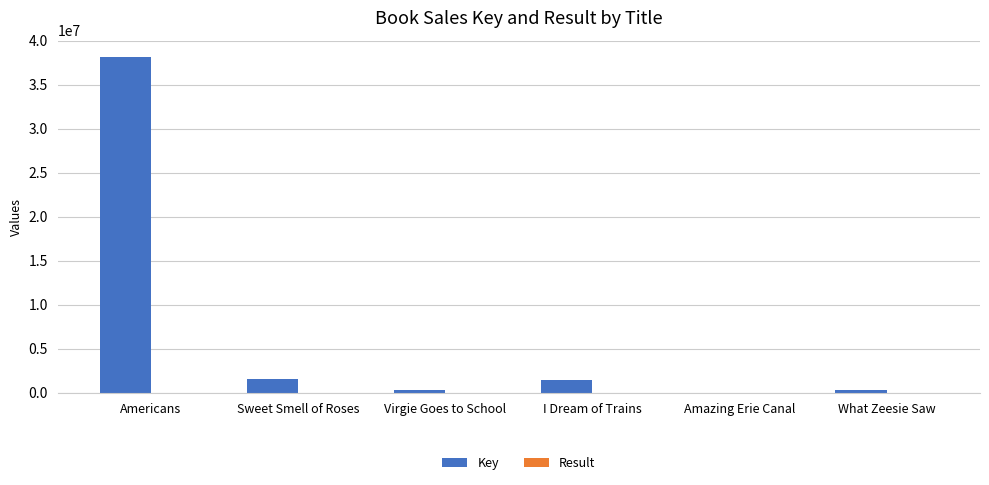

Is it true that Key equals 335542 at Virgie Goes to School?

True